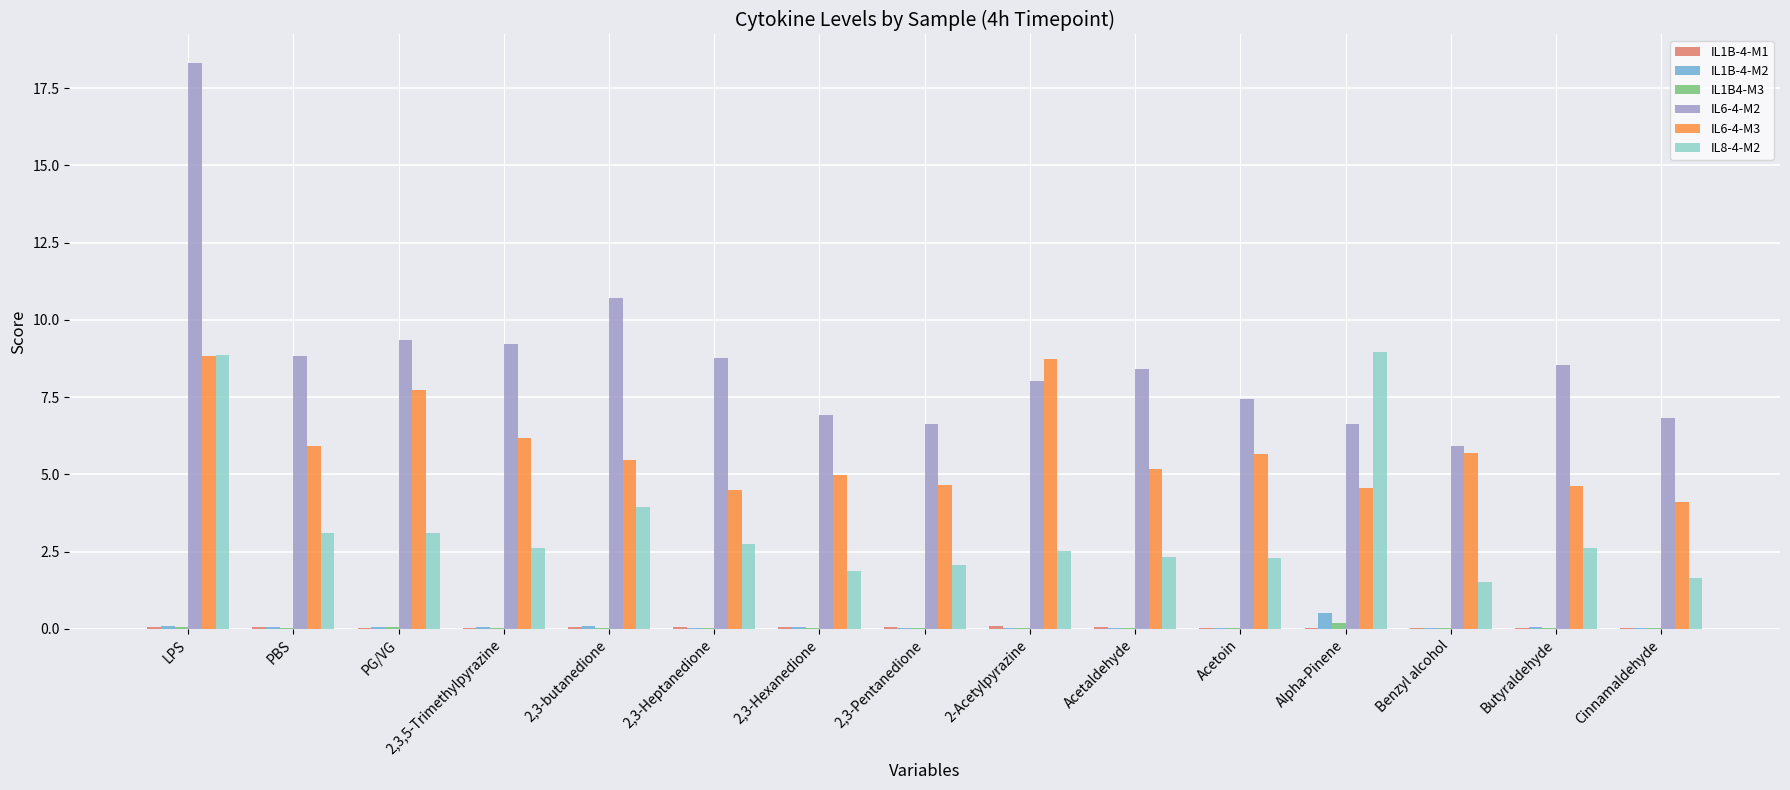

Which series changed the most between Acetaldehyde and Alpha-Pinene?

IL8-4-M2